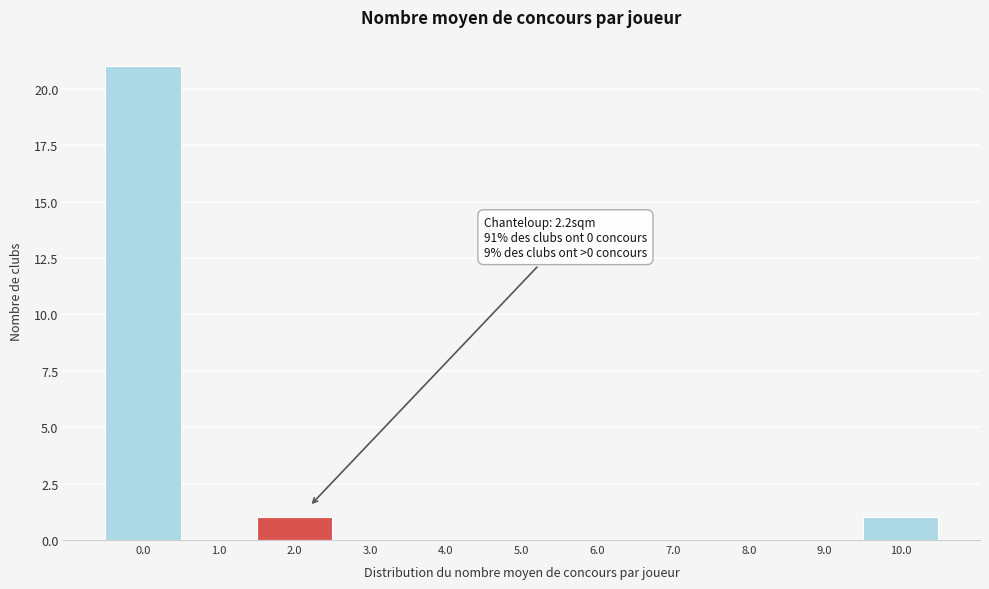

Reading left to right, what are all the values shown in this chart?

0.0=21	1.0=0	2.0=1	3.0=0	4.0=0	5.0=0	6.0=0	7.0=0	8.0=0	9.0=0	10.0=1